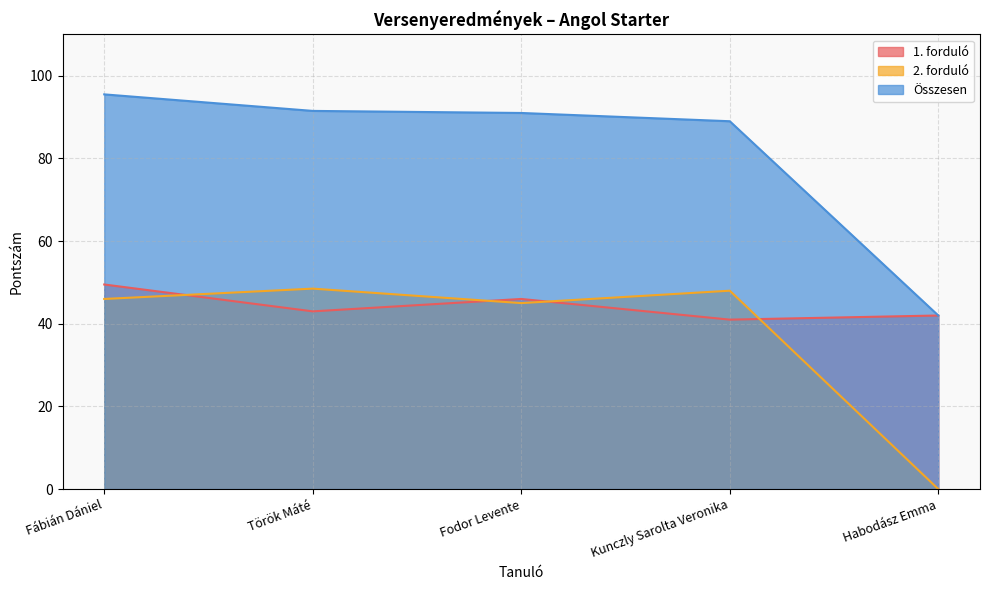

How many lines are shown in the chart?

3